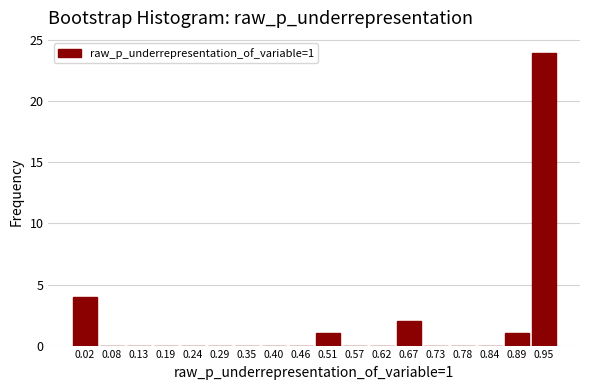

Reading left to right, transcribe all the data shown in this chart.

0.02=4	0.08=0	0.13=0	0.19=0	0.24=0	0.29=0	0.35=0	0.40=0	0.46=0	0.51=1	0.57=0	0.62=0	0.67=2	0.73=0	0.78=0	0.84=0	0.89=1	0.95=24